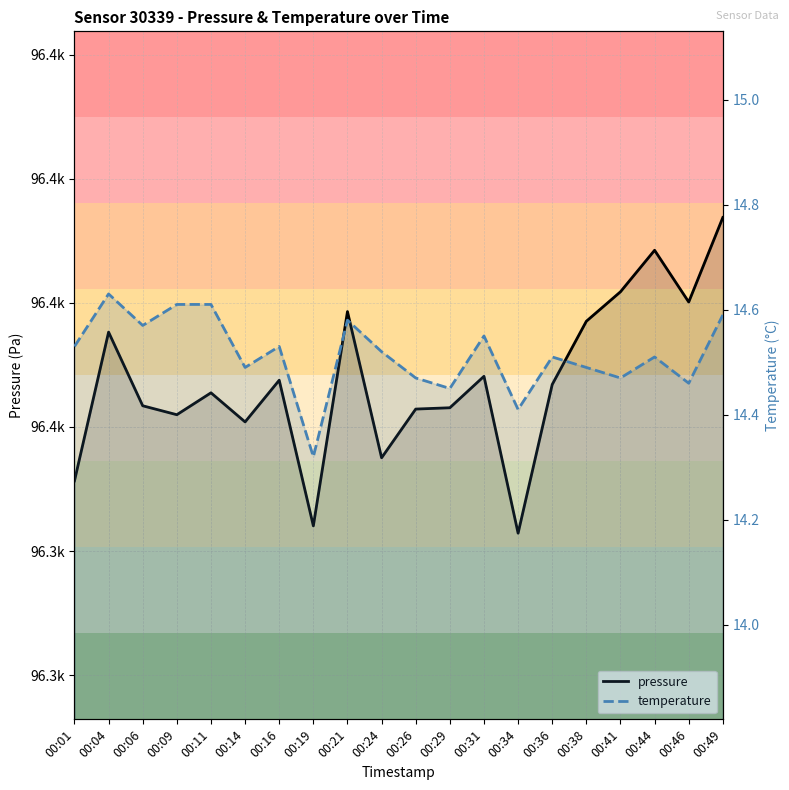

The value of temperature at 00:26 is 14.5. True or false?

True